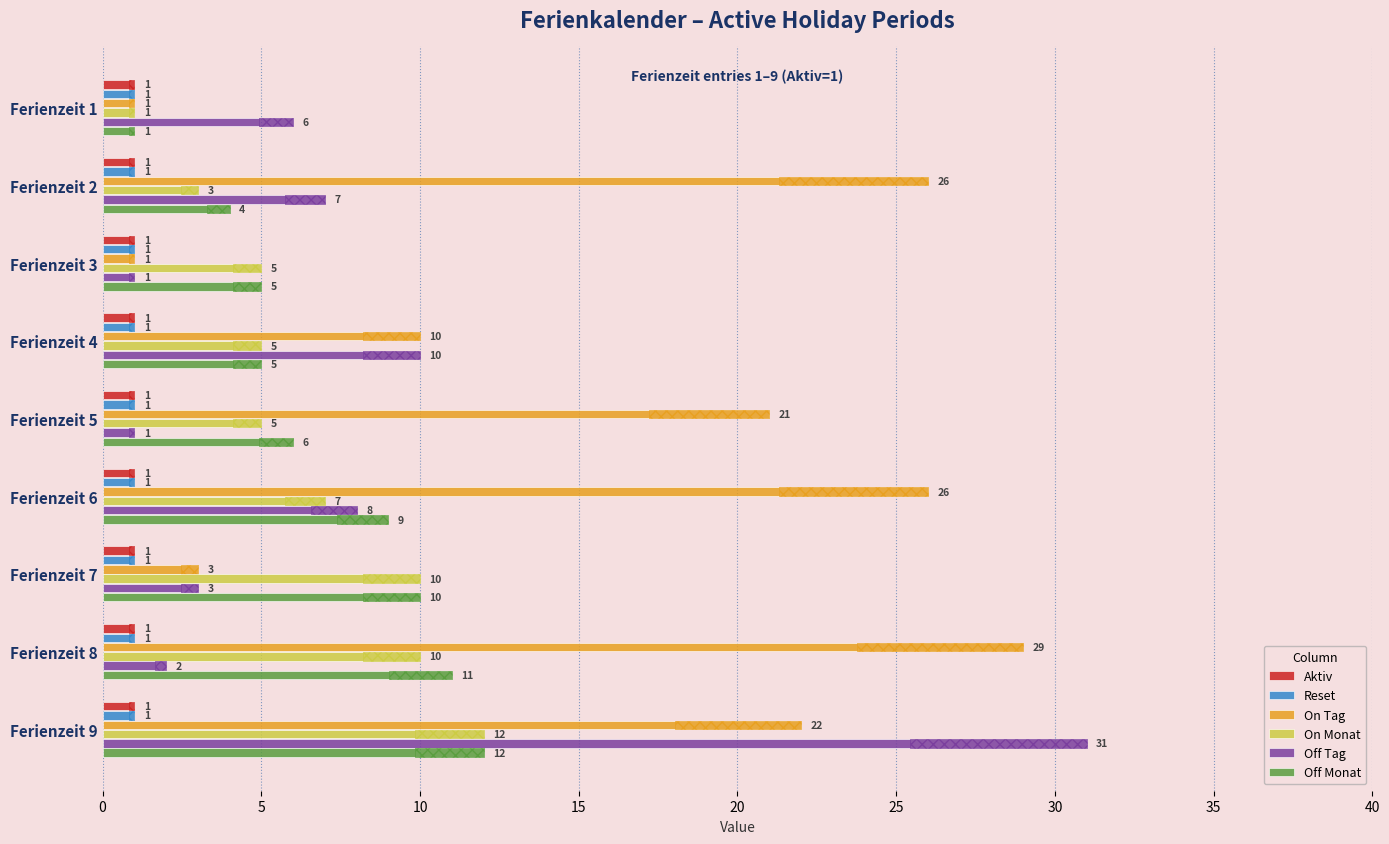

Is it true that Off Monat equals 9.7 at 20?

False